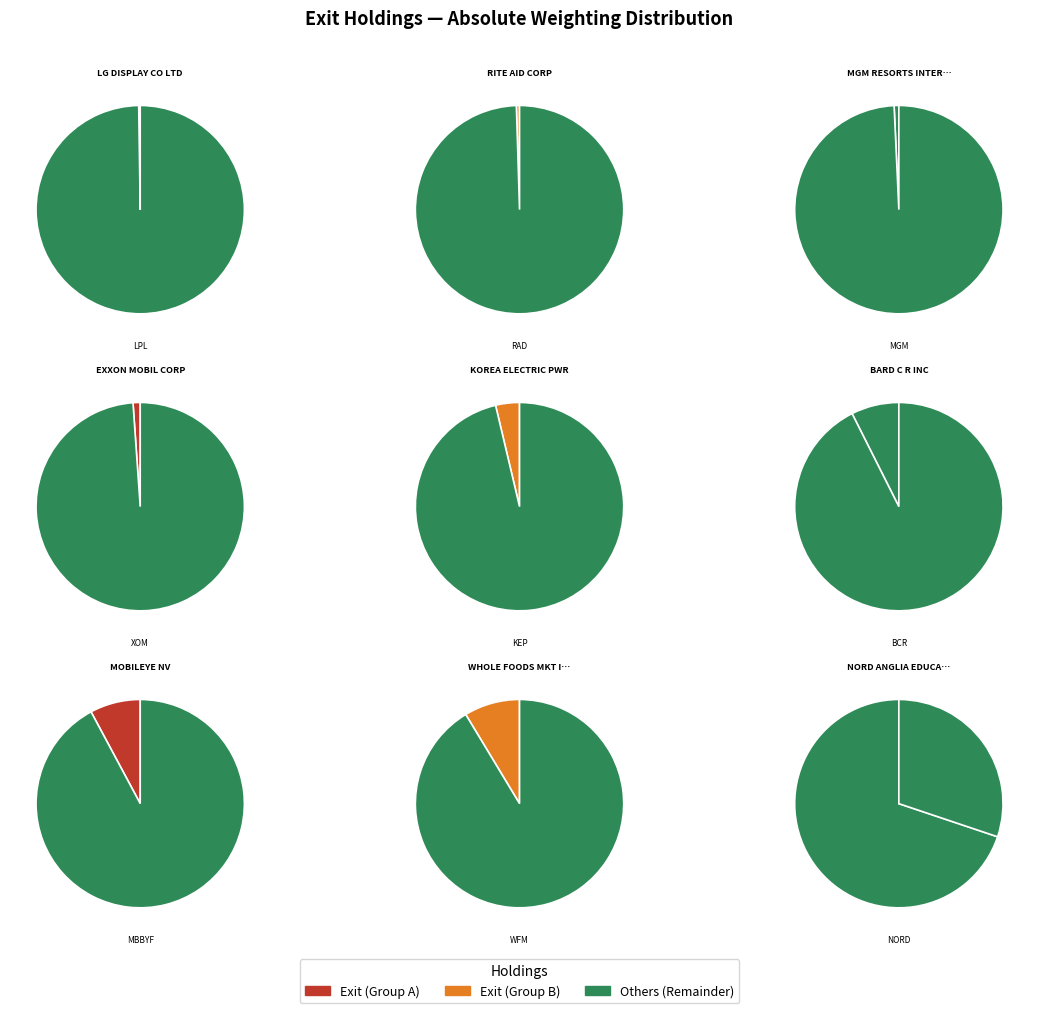

Which slice is the largest?

NORD ANGLIA EDUCATION INC